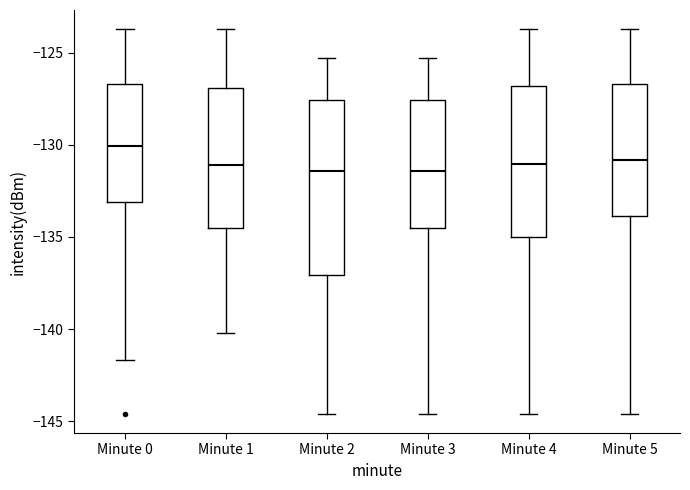

Reading left to right, transcribe this box plot: for each box, give where its median line is, the range the box spans, and where its two whiskers end, as read against the y-axis. The values are not printed on the chart, so give them approximately, as read against the axis.

Minute 0: median -130.0, box -133.0 to -126.5, whiskers -141.5 to -123.5
Minute 1: median -131.0, box -134.5 to -127.0, whiskers -140.0 to -123.5
Minute 2: median -131.5, box -137.0 to -127.5, whiskers -144.5 to -125.5
Minute 3: median -131.5, box -134.5 to -127.5, whiskers -144.5 to -125.5
Minute 4: median -131.0, box -135.0 to -127.0, whiskers -144.5 to -123.5
Minute 5: median -131.0, box -134.0 to -126.5, whiskers -144.5 to -123.5